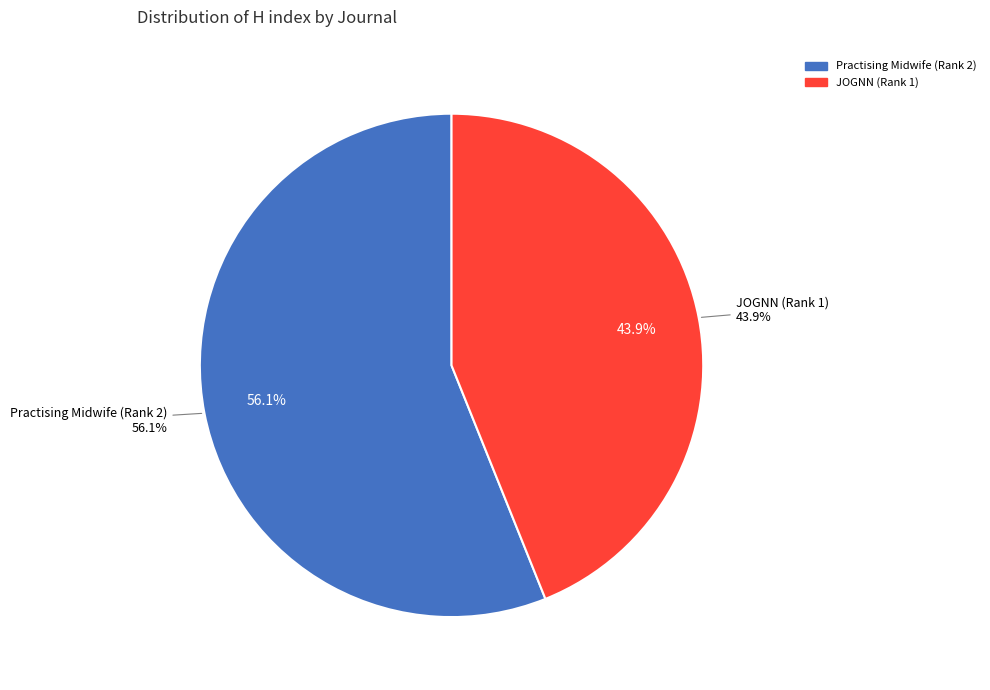

What percentage is NOT represented by Practising Midwife (Rank 2)?

43.9%